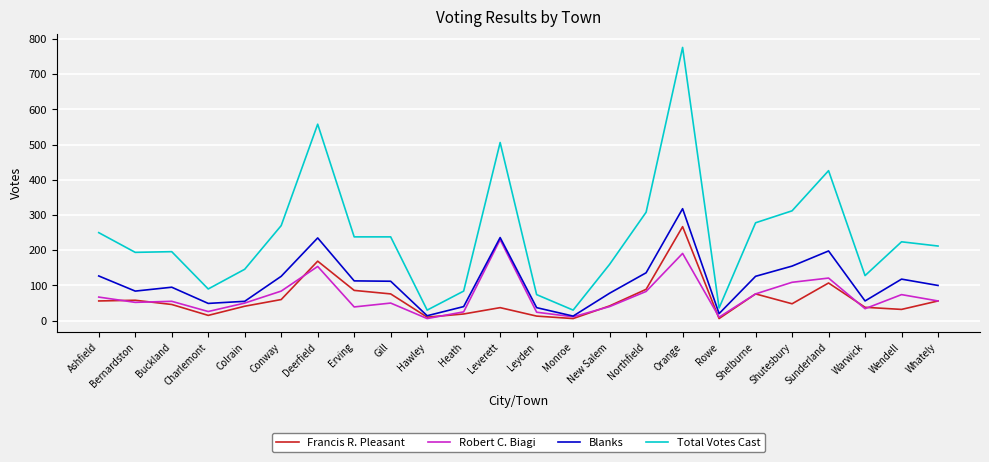

Which category has the highest value across all series?

Orange